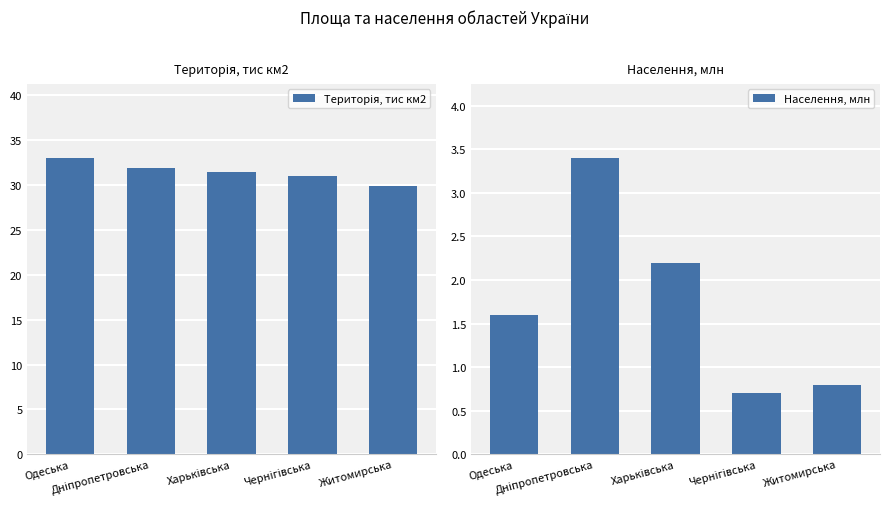

Is it true that Населення, млн equals 3.4 at Харьківська?

False